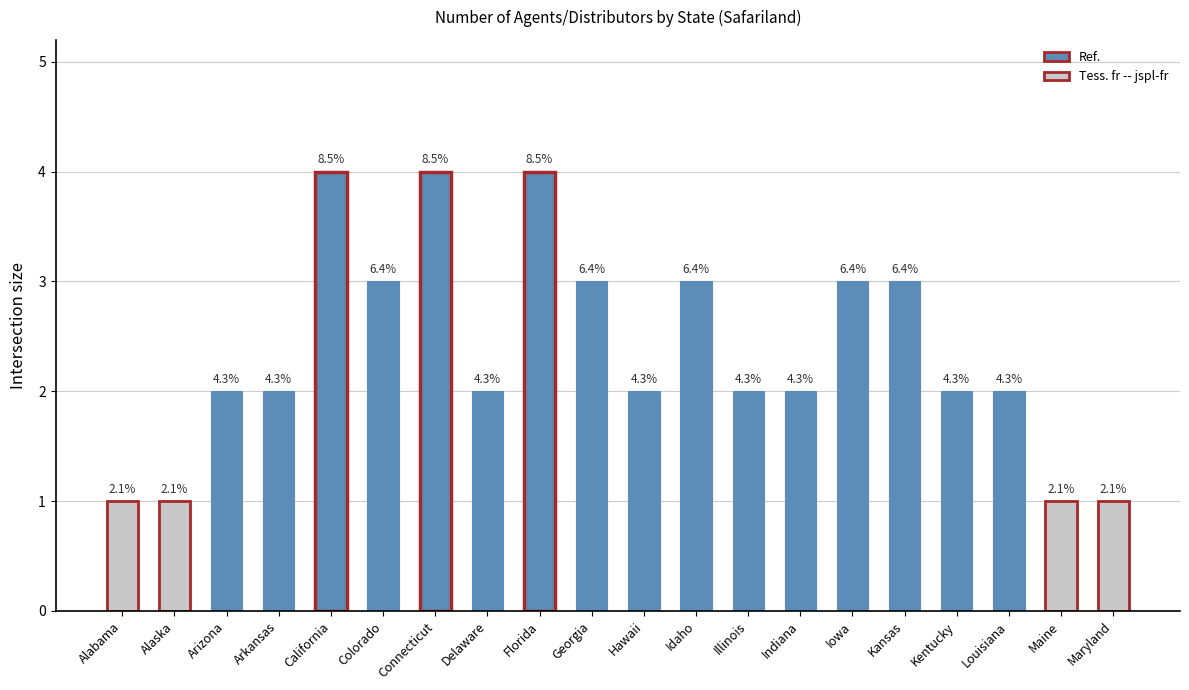

Count the number of values greater than 2.

8